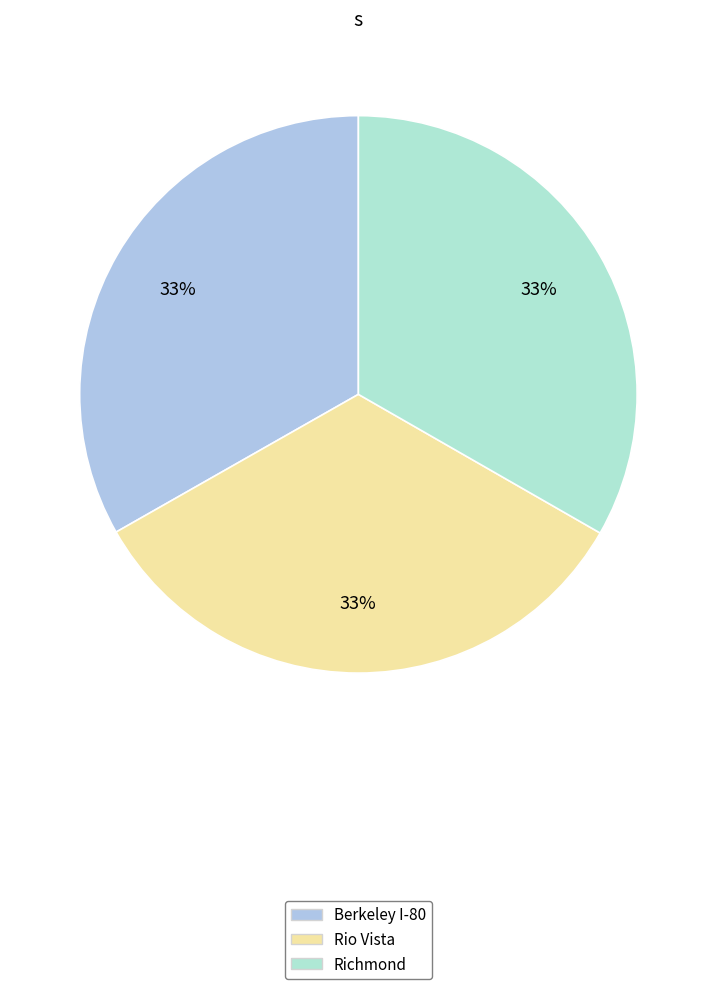

The Berkeley I-80 slice represents 33% of the pie. True or false?

True